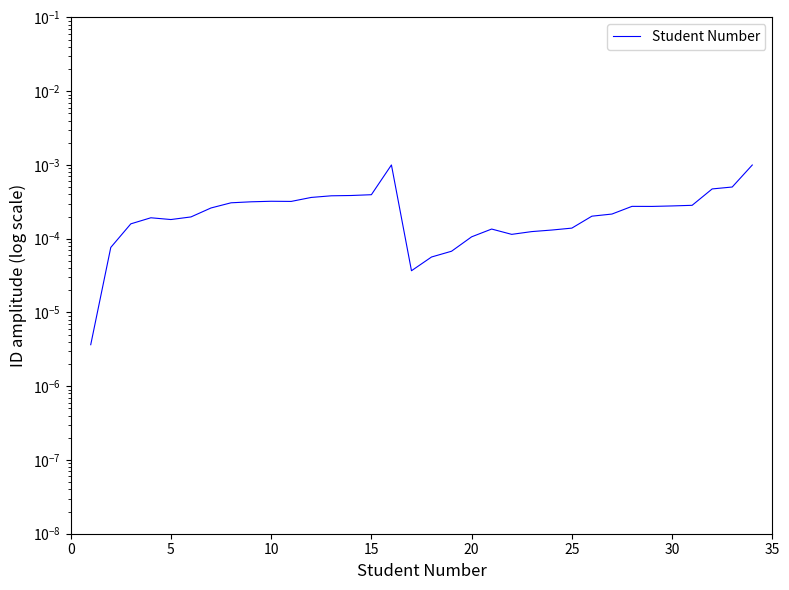

How many lines are shown in the chart?

1